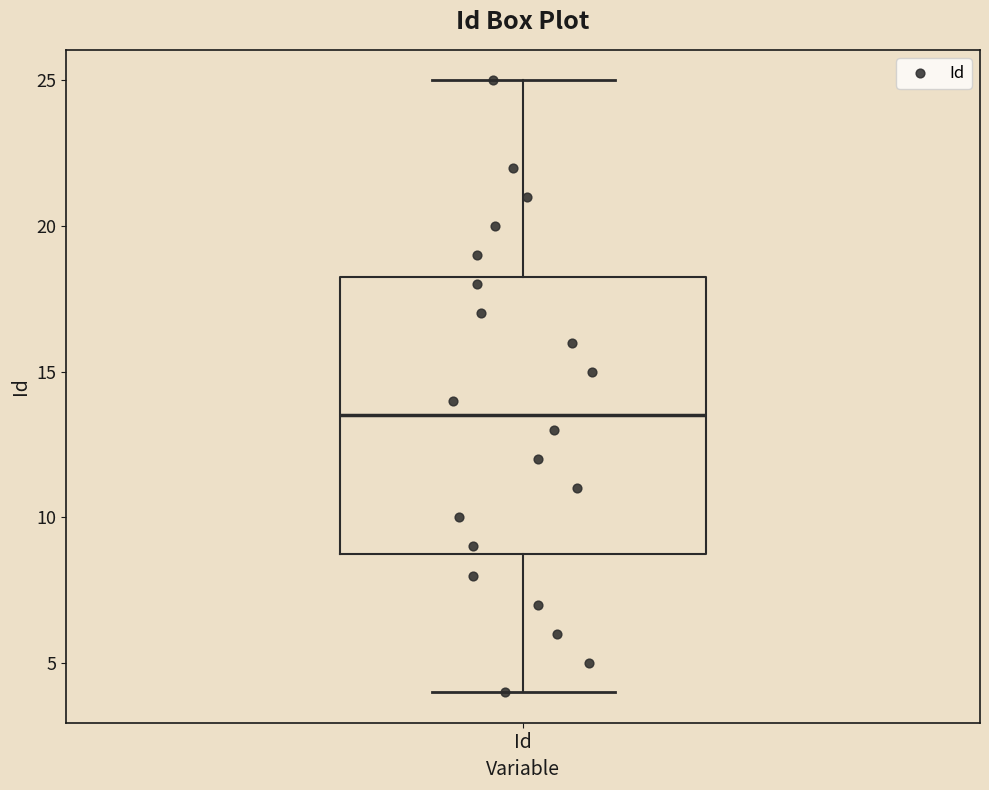

Where is the upper edge of the box for Id on the y-axis? The values are not printed on the chart, so give them approximately, as read against the axis.

18.5